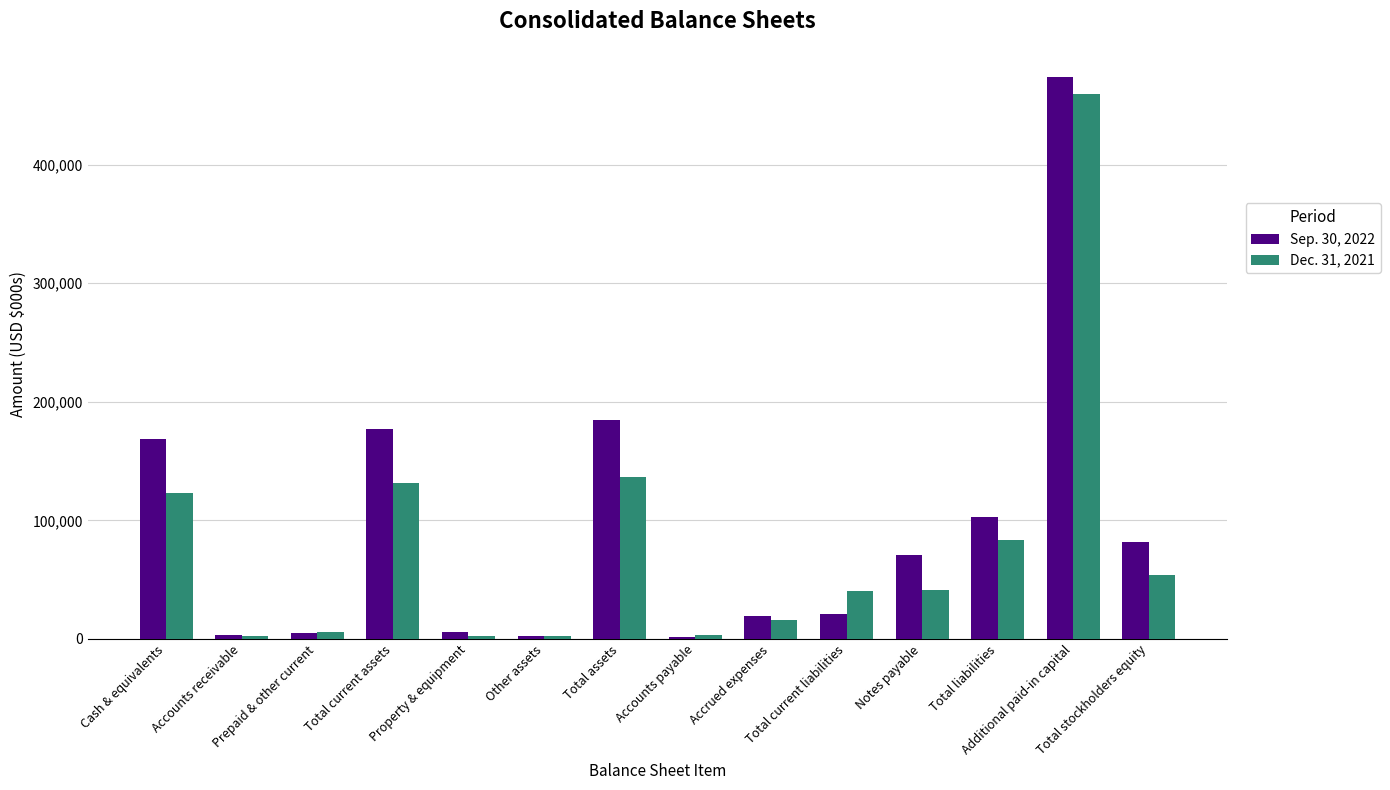

What is the sum of the Dec. 31, 2021 values at Accounts receivable and Accrued expenses?

18836